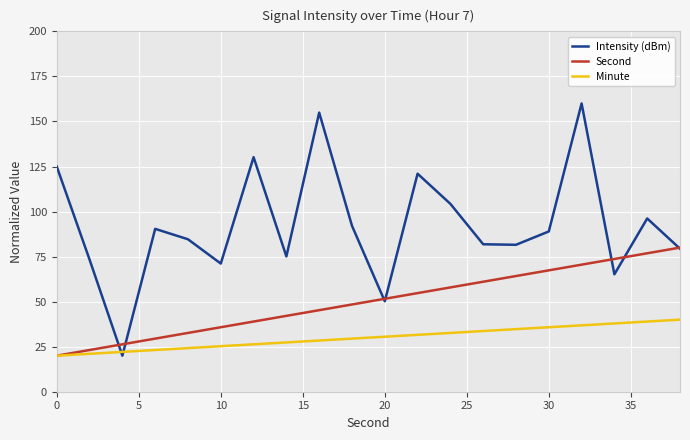

List the series in order of their peak value, lowest first.

Minute, Second, Intensity (dBm)